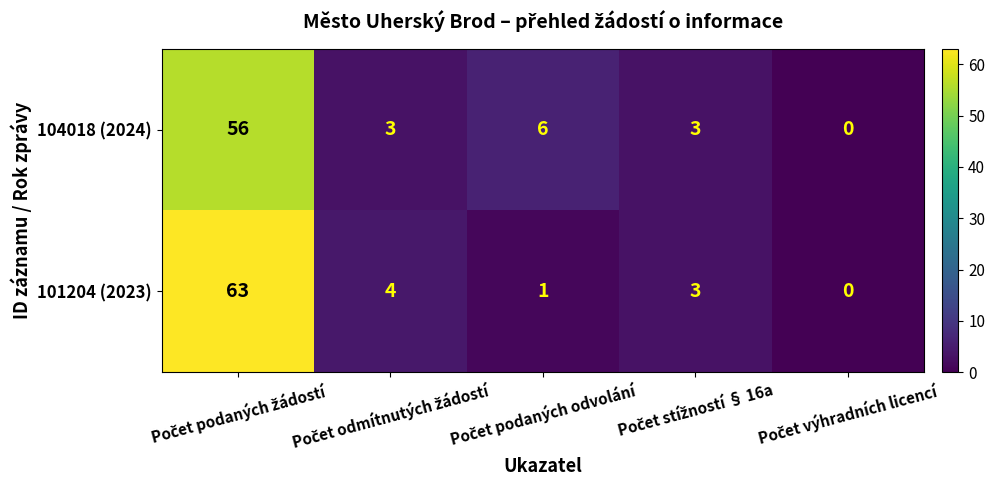

Which series has the largest total across all categories?

101204 (2023)